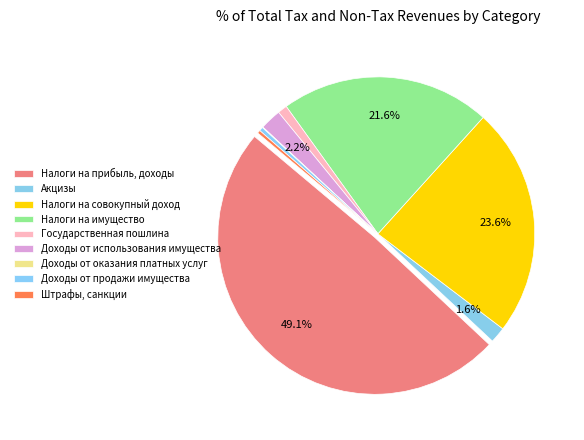

To the nearest percent, what is the combined percentage of Налоги на имущество and Налоги на прибыль, доходы?

71%